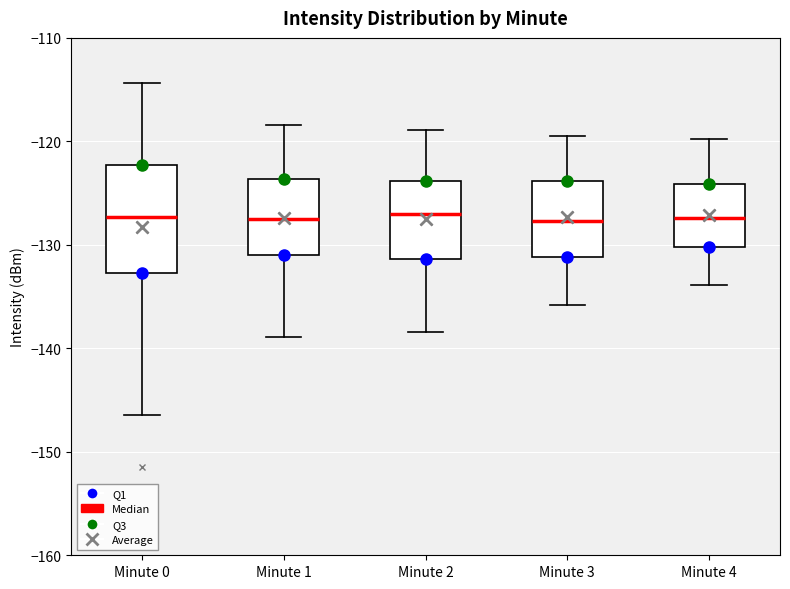

Comparing the boxes themselves (not the whiskers), which one is the tallest?

Minute 0